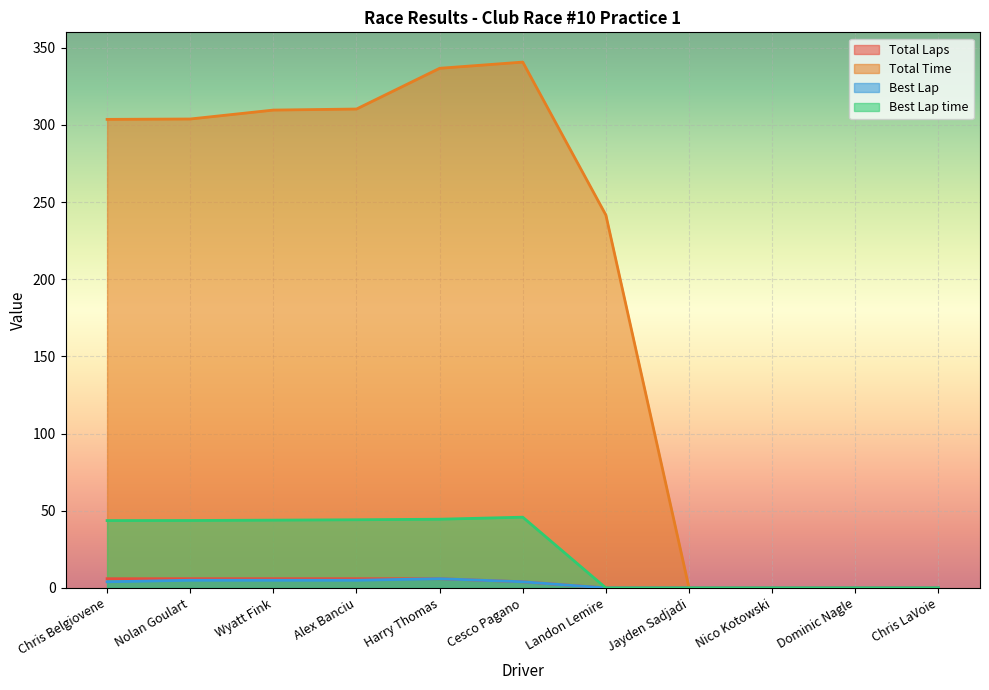

Count the number of categories in the chart.

11